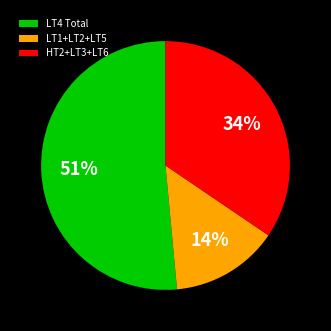

Do LT4 Total and LT1+LT2+LT5 together represent more than half of the pie?

Yes